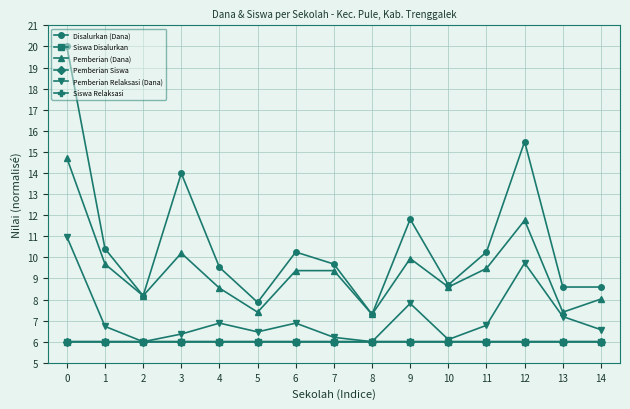

What is the sum of all Pemberian Siswa values?

90.0